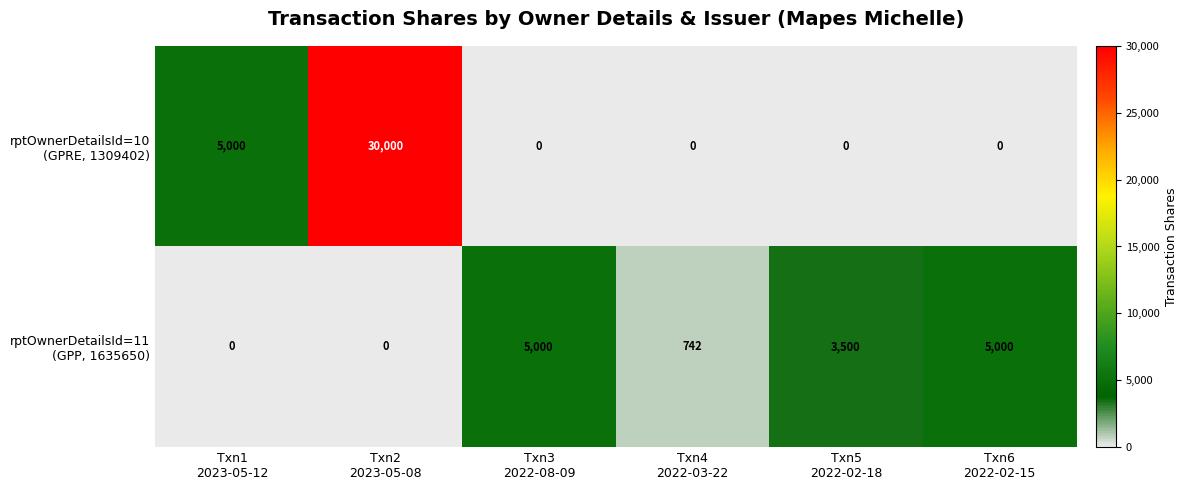

How many distinct data groups are displayed?

2